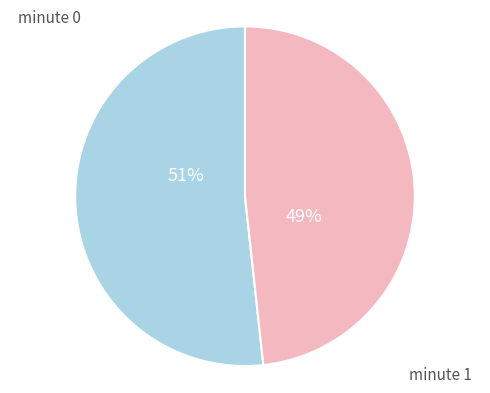

True or false: minute 1 accounts for 39% of the total.

False